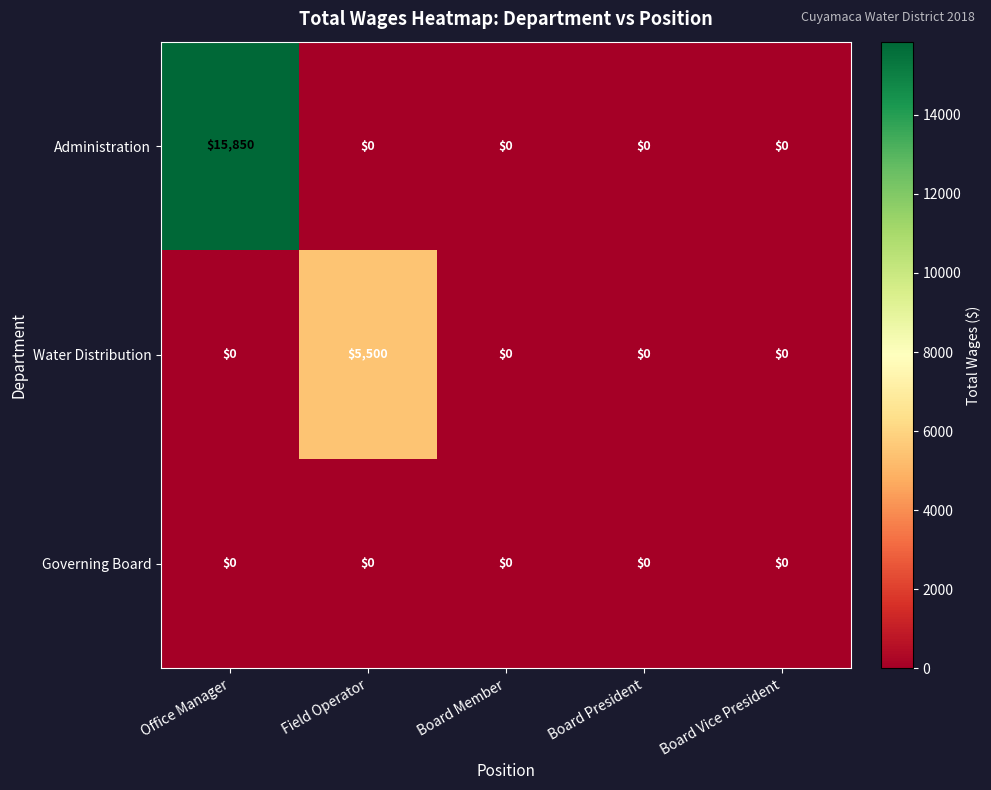

Reading right to left, list all the values displayed in this chart.

Administration: 0	0	0	0	15850
Water Distribution: 0	0	0	5500	0
Governing Board: 0	0	0	0	0